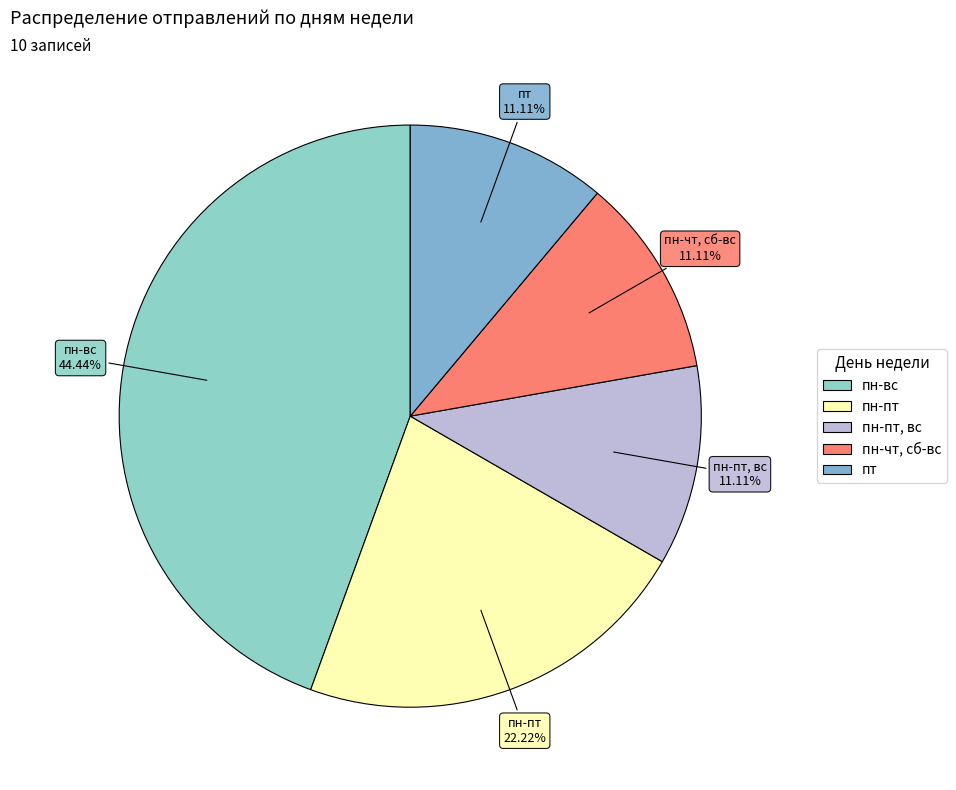

Count the number of slices in the pie.

5